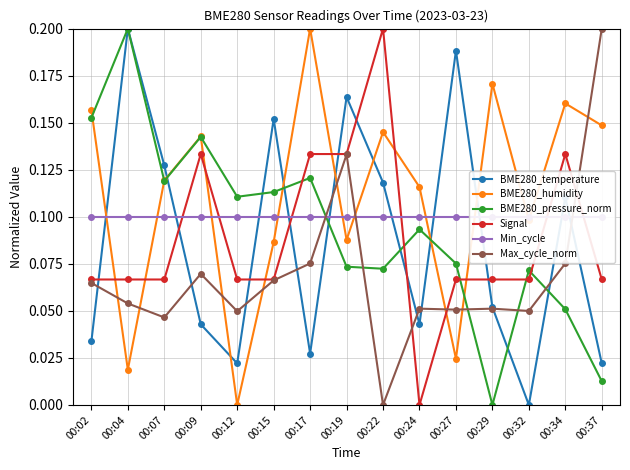

At which label does Max_cycle_norm reach its peak?

00:37